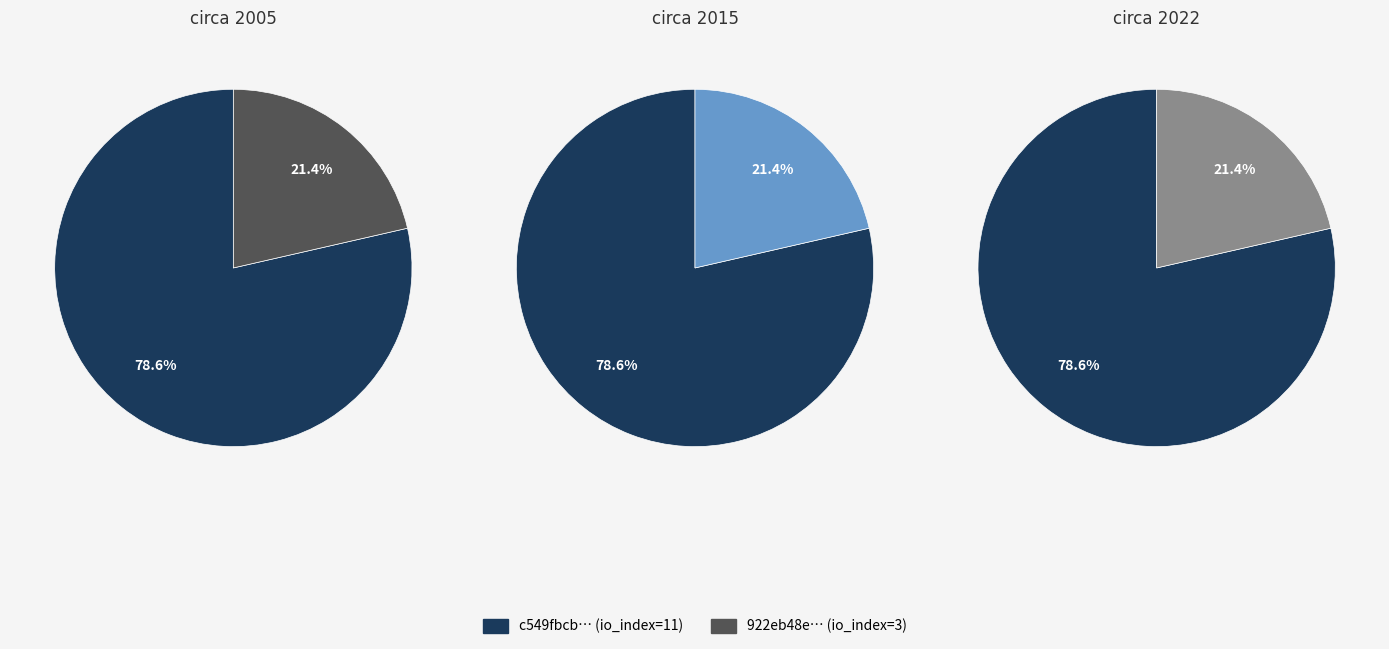

What percentage is the values_1 slice, to the nearest percent?

79%